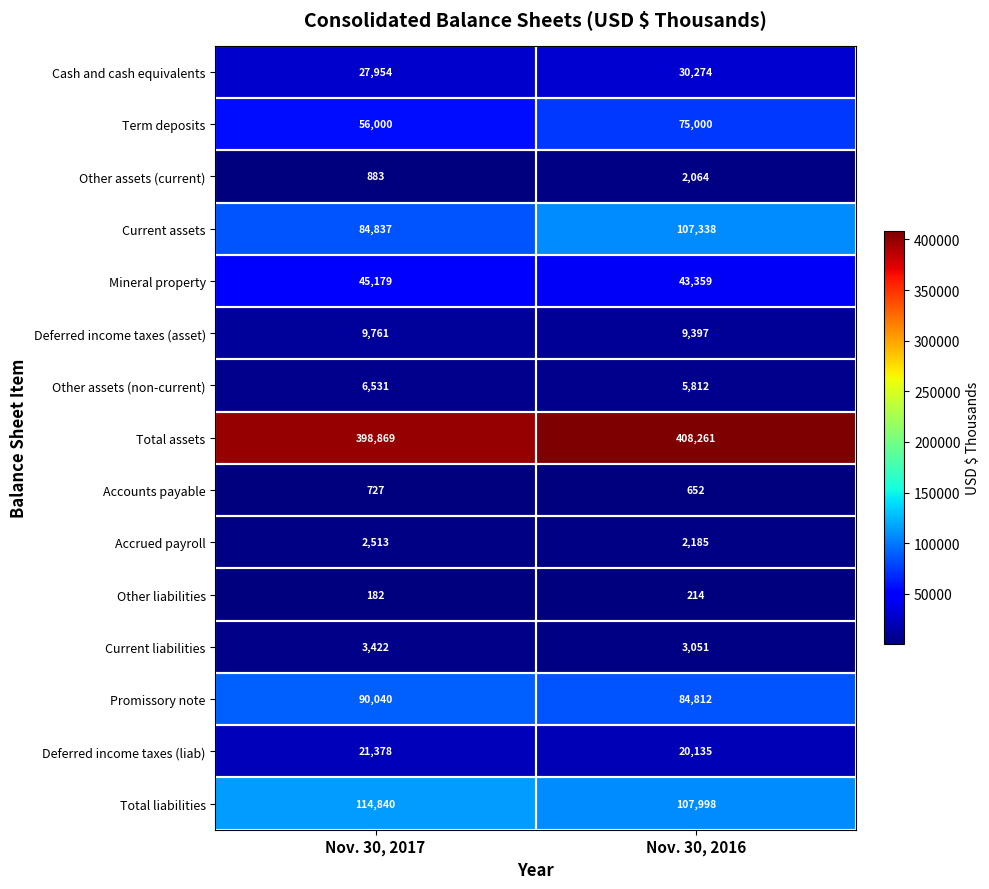

Between Nov. 30, 2017 and Nov. 30, 2016, which series saw the biggest shift?

Current assets